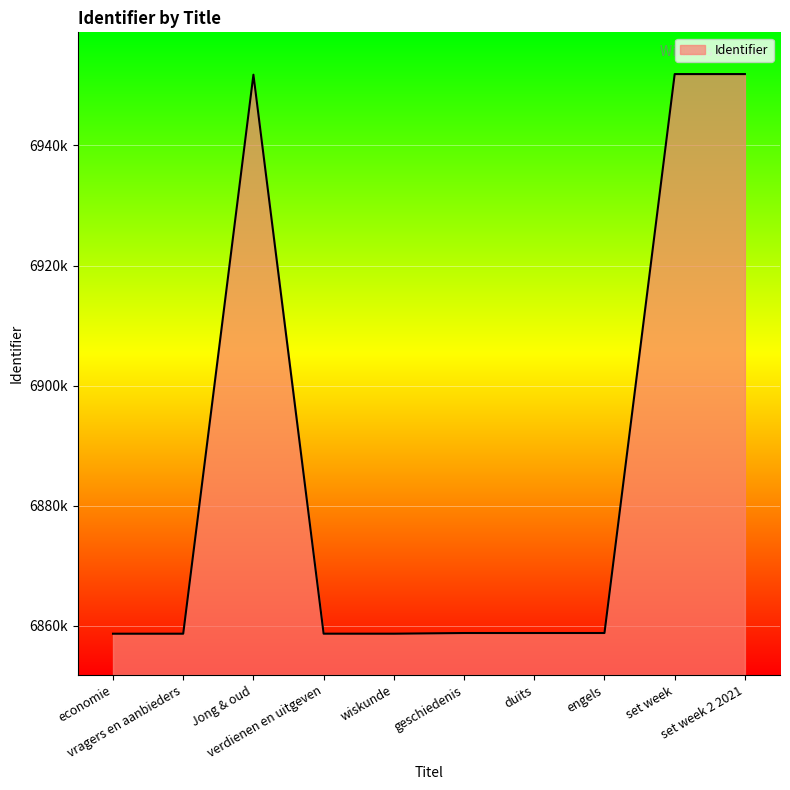

Where does the data first go above 6858802?

Jong & oud